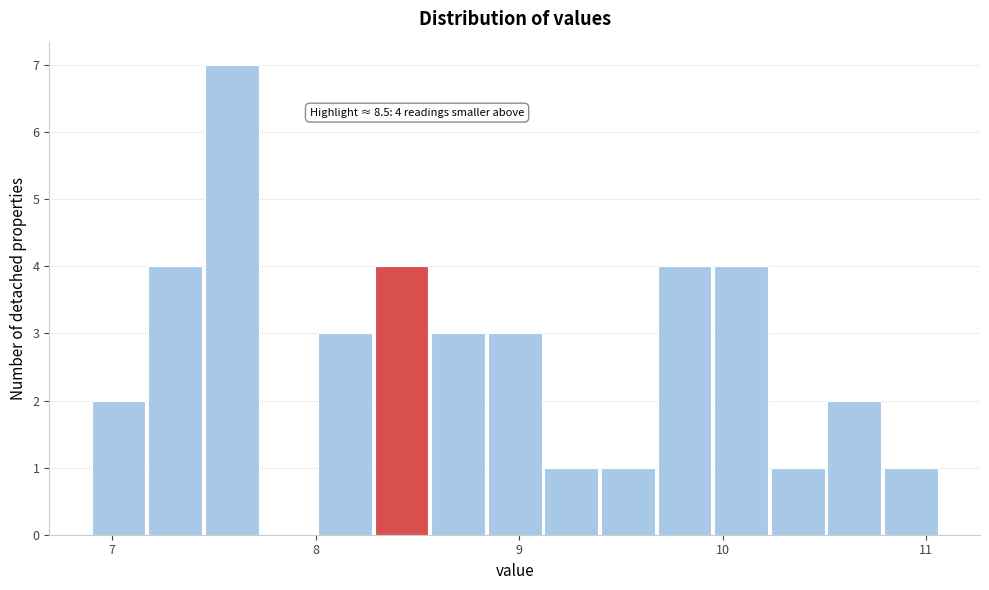

Around what value on the x-axis is the tallest bar? Give the approximate position of its centre, as read against the axis.

7.6